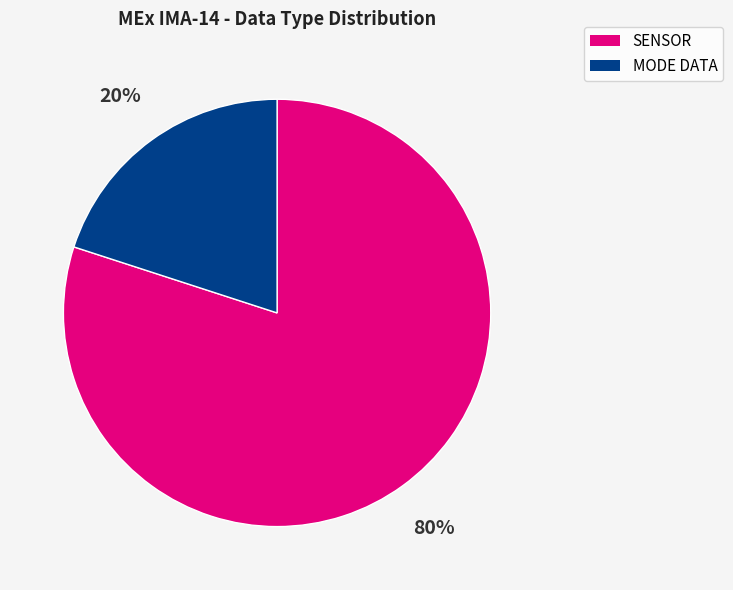

Rank the categories by value from highest to lowest.

SENSOR, MODE DATA